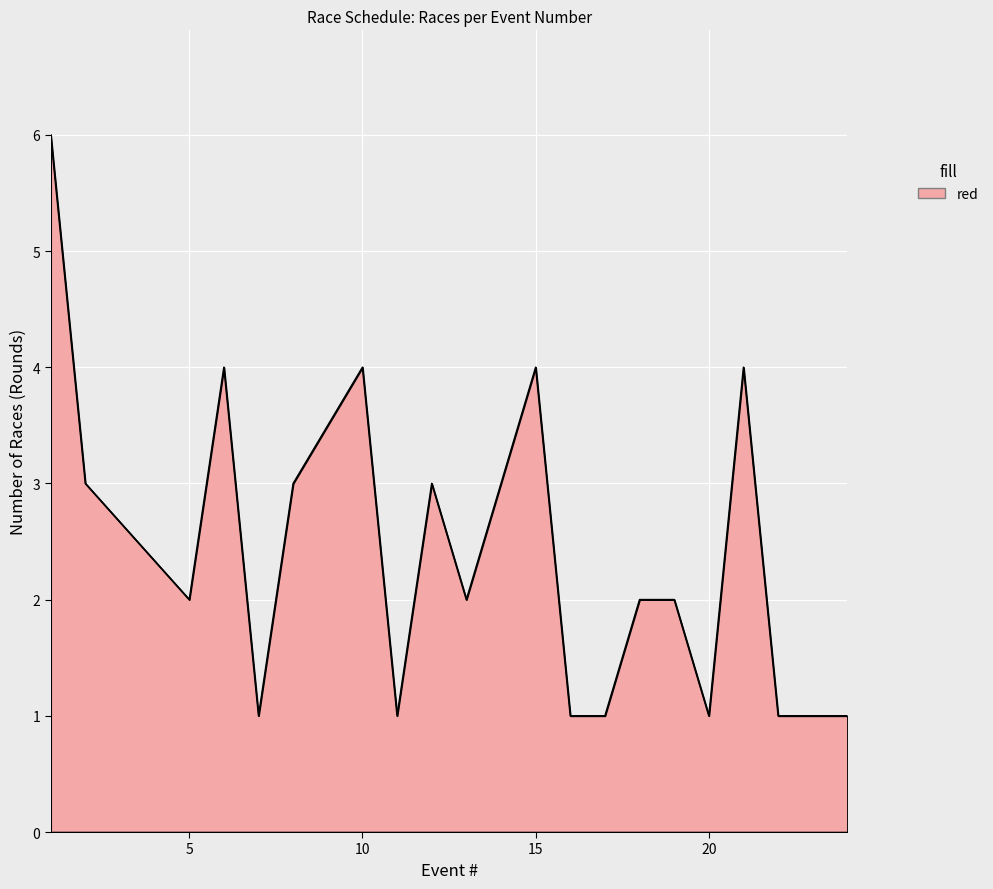

What is the maximum value shown in the chart?

6